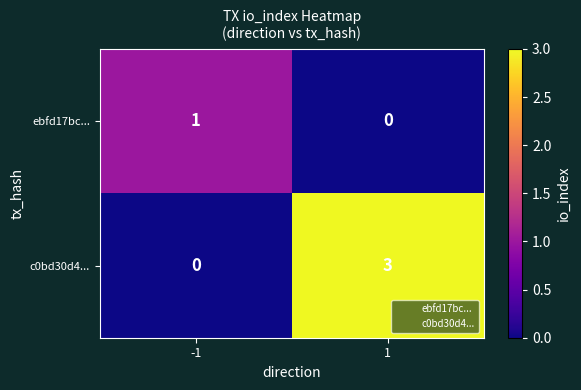

The value of c0bd30d4... at 1 is 1. True or false?

False